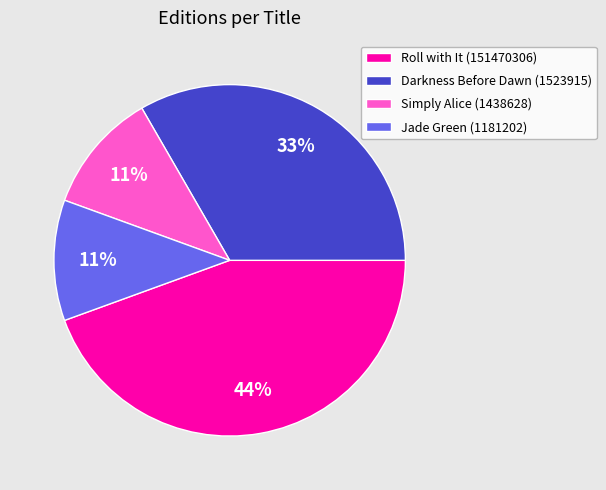

Do Jade Green (1181202) and Roll with It (151470306) together represent more than half of the pie?

Yes